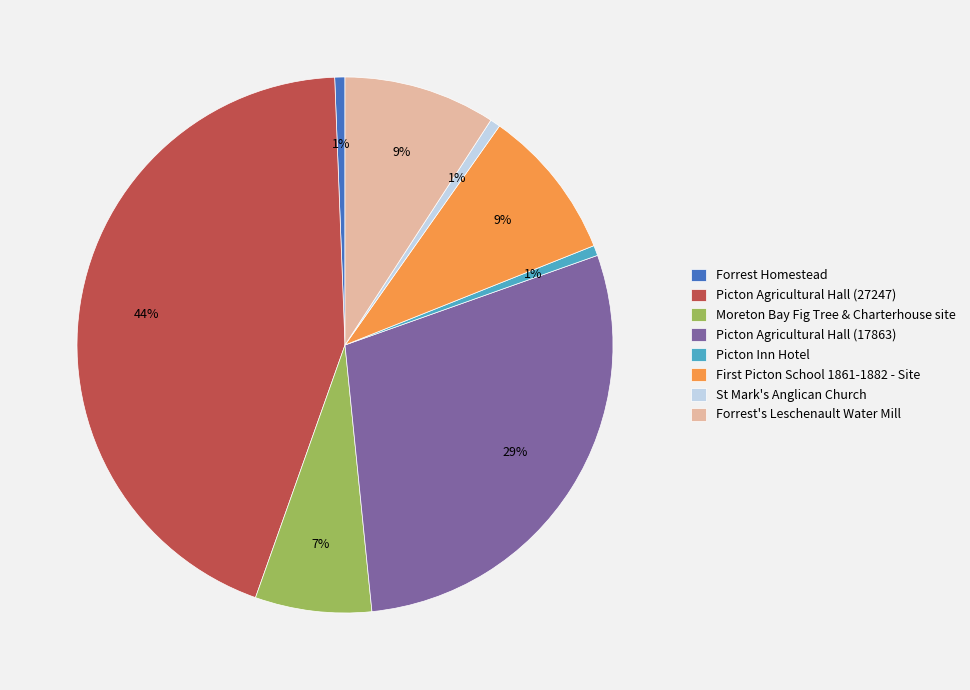

Do Forrest Homestead and Picton Inn Hotel together represent more than half of the pie?

No